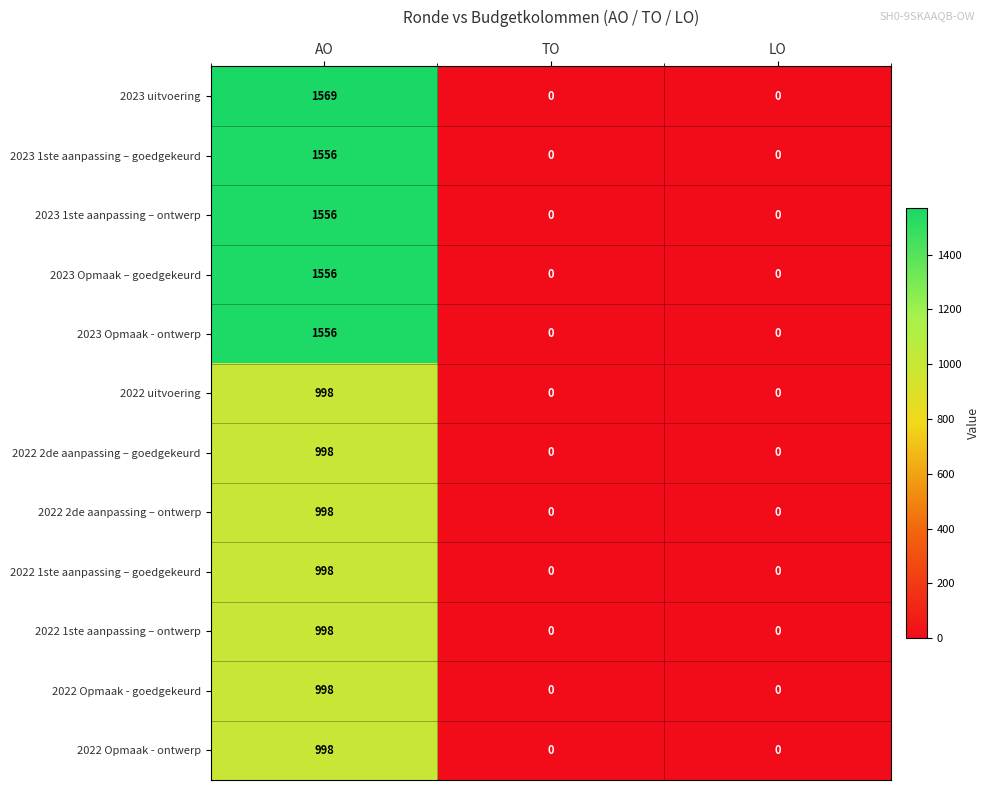

Which series has the largest range (max minus min)?

2023 uitvoering